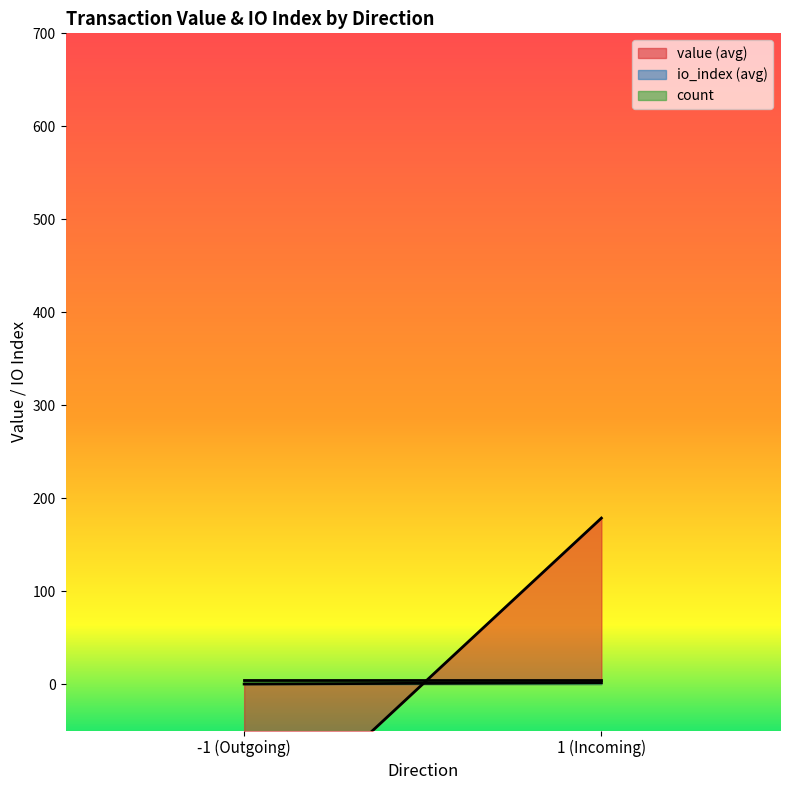

The value of io_index at -1 is 0.0. True or false?

True